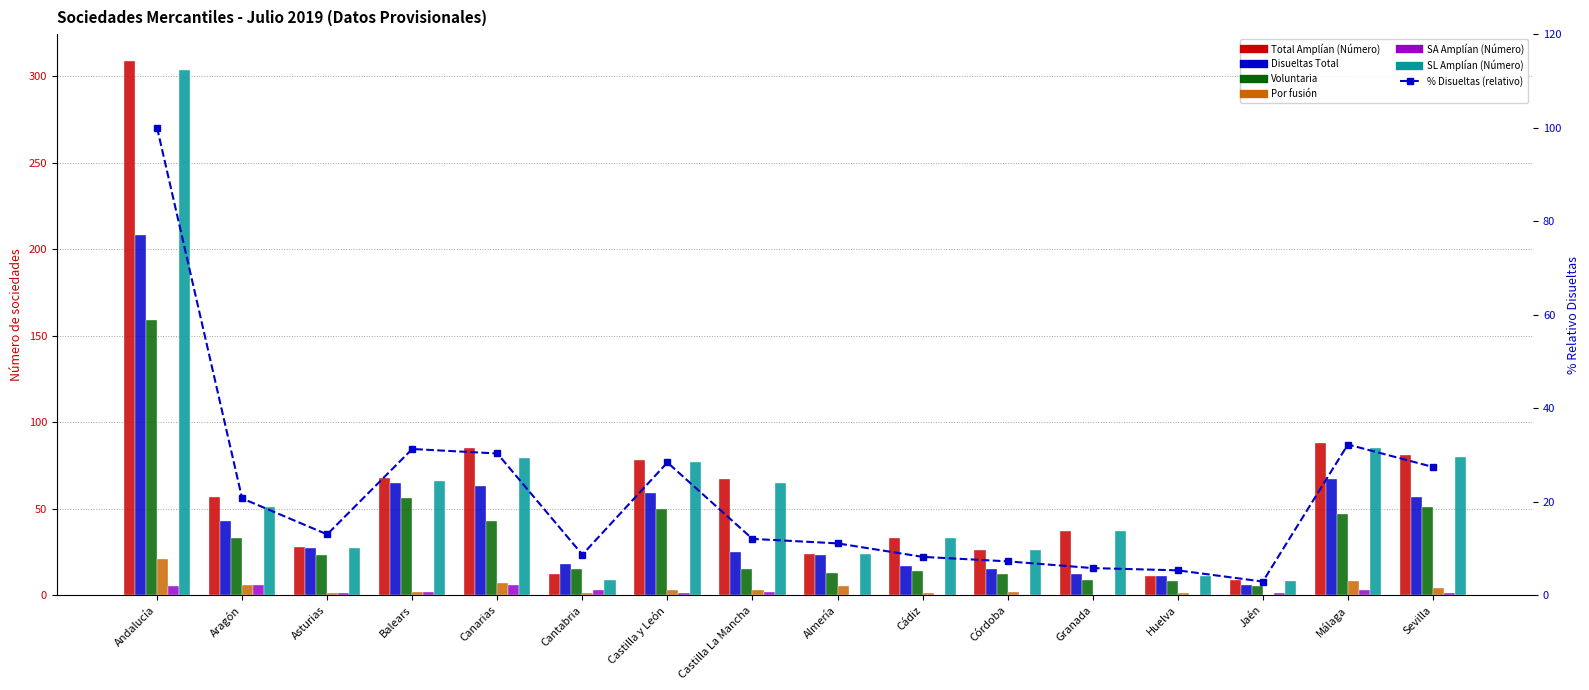

True or false: SL Amplían (Número) has a value of 6 at Córdoba.

False